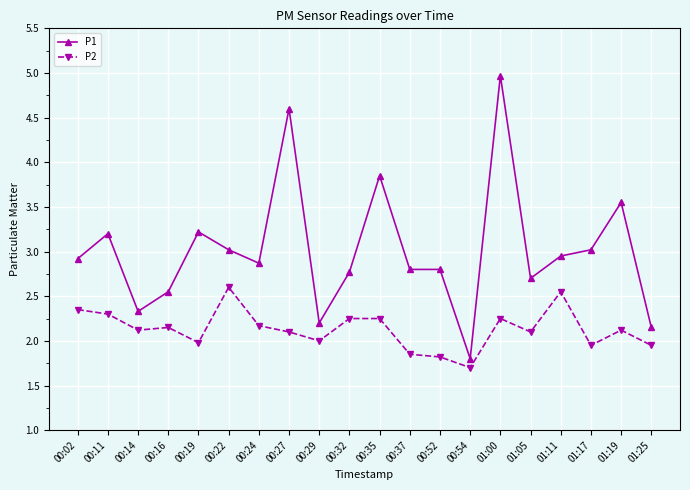

Which series has the largest range (max minus min)?

P1